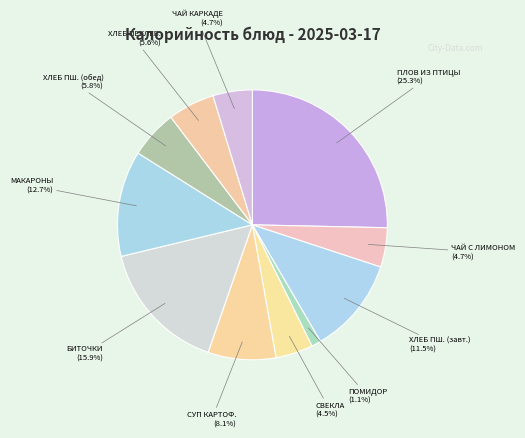

What is the largest slice in the pie chart?

ПЛОВ ИЗ ПТИЦЫ